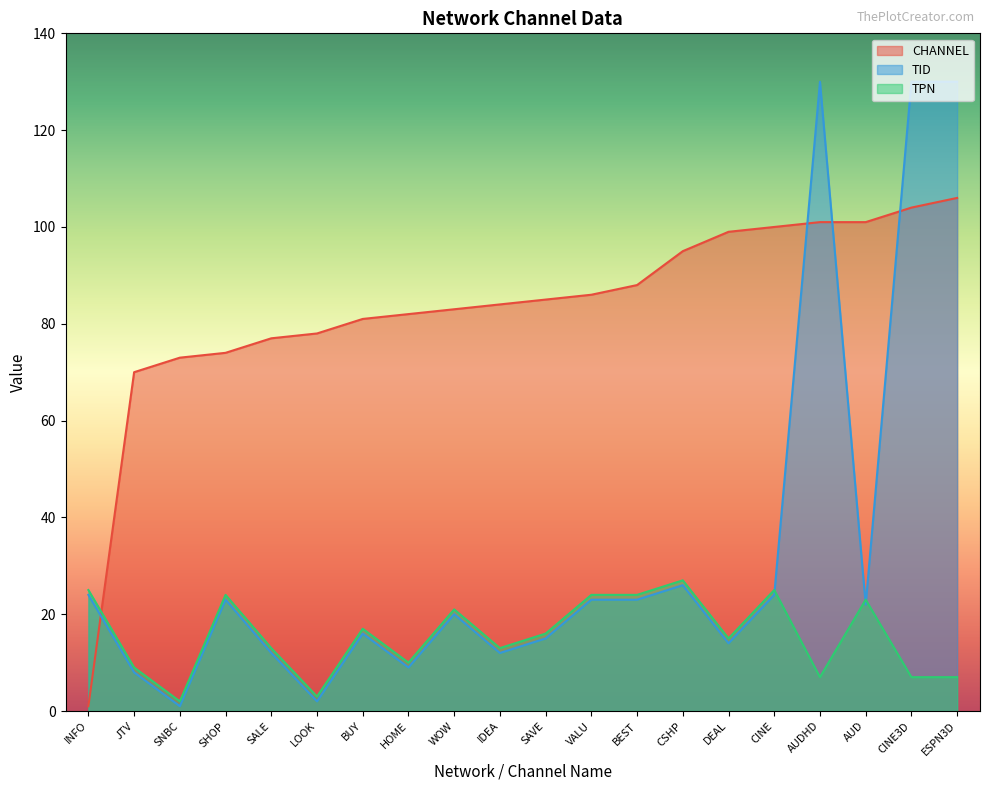

True or false: CHANNEL and TID cross at least once.

True